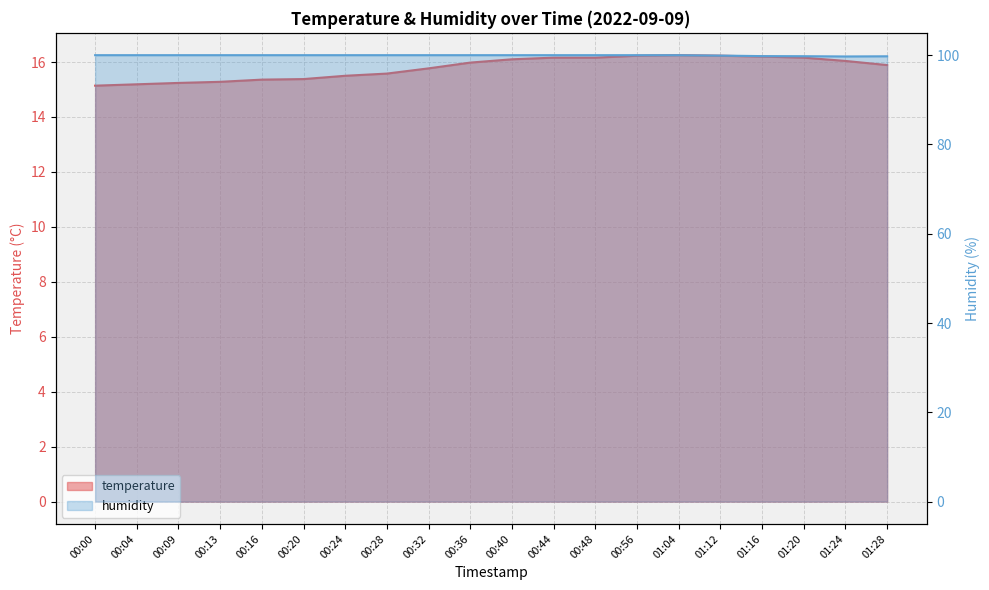

Reading right to left, what are all the values shown in this chart?

temperature: 01:28=15.9	01:24=16.0	01:20=16.2	01:16=16.2	01:12=16.2	01:04=16.2	00:56=16.2	00:48=16.2	00:44=16.2	00:40=16.1	00:36=16.0	00:32=15.8	00:28=15.6	00:24=15.5	00:20=15.4	00:16=15.4	00:13=15.3	00:09=15.2	00:04=15.2	00:00=15.1
humidity: 01:28=99.7	01:24=99.7	01:20=99.8	01:16=99.8	01:12=99.9	01:04=100.0	00:56=100.0	00:48=100.0	00:44=100.0	00:40=100.0	00:36=100.0	00:32=100.0	00:28=100.0	00:24=100.0	00:20=100.0	00:16=100.0	00:13=100.0	00:09=100.0	00:04=100.0	00:00=100.0